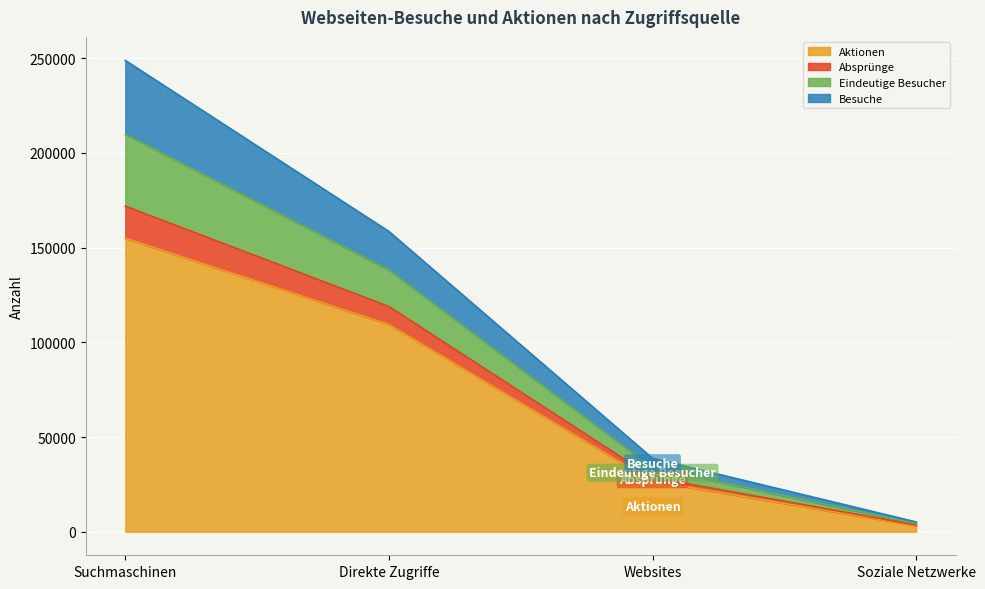

At which category is the sum across all series the highest?

Suchmaschinen